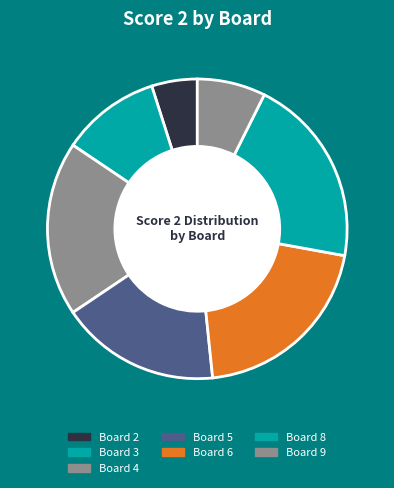

How many segments does this pie chart have?

7